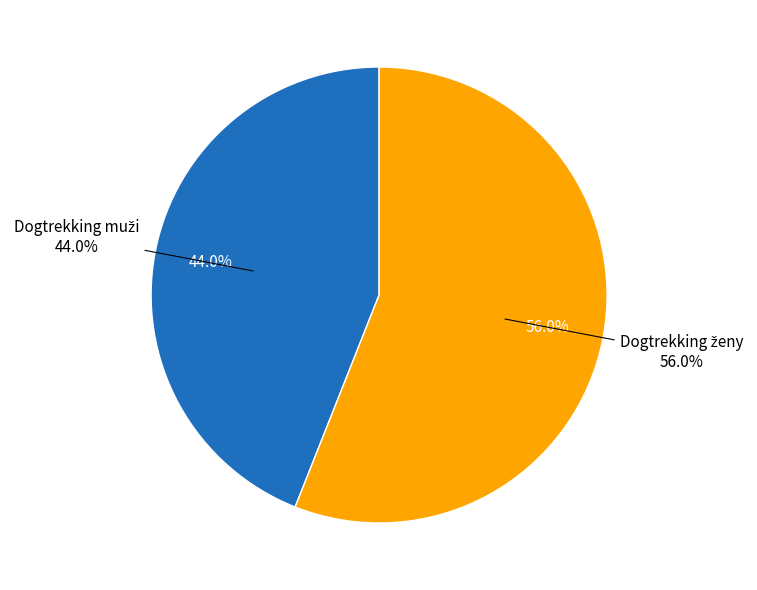

Which category has the smallest portion of the pie?

Dogtrekking muži